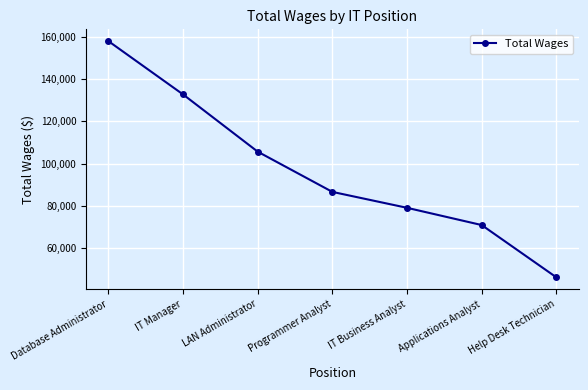

The chart shows a value of 71000 at Applications Analyst. True or false?

True